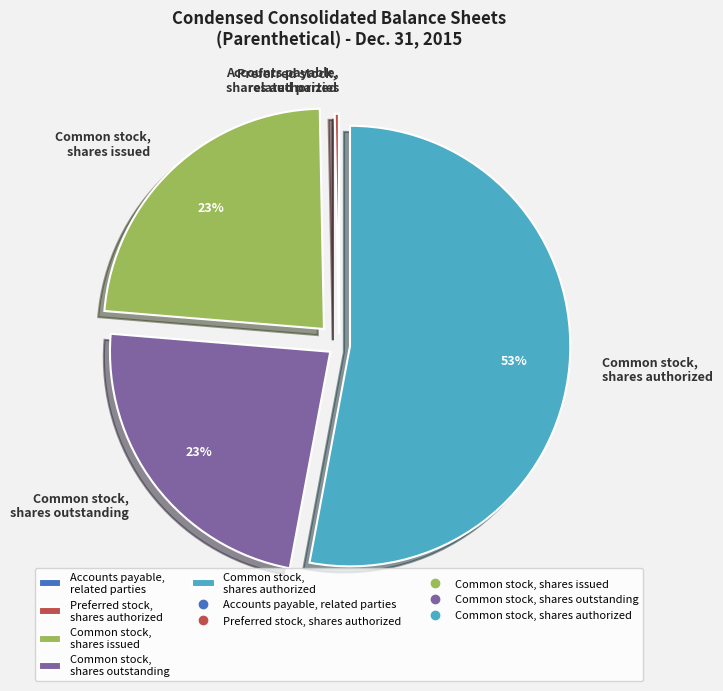

Is it true that Common stock, shares issued is 33% of the pie?

False